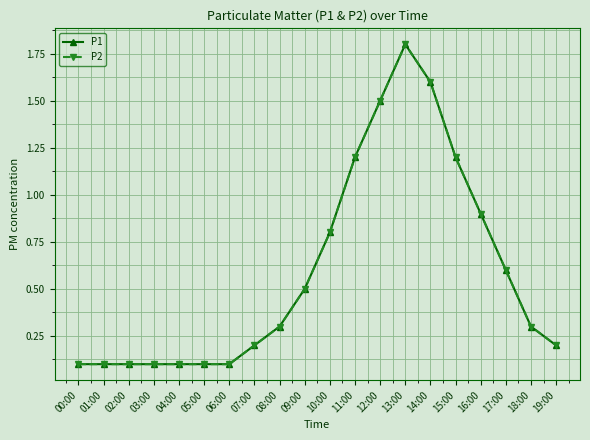

Is this an area chart (filled region under the line)?

No